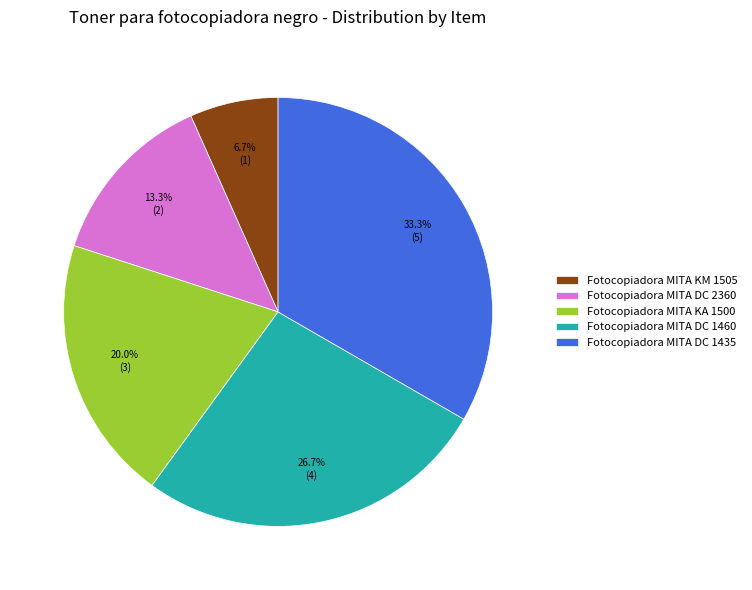

How many slices are in this pie chart?

5